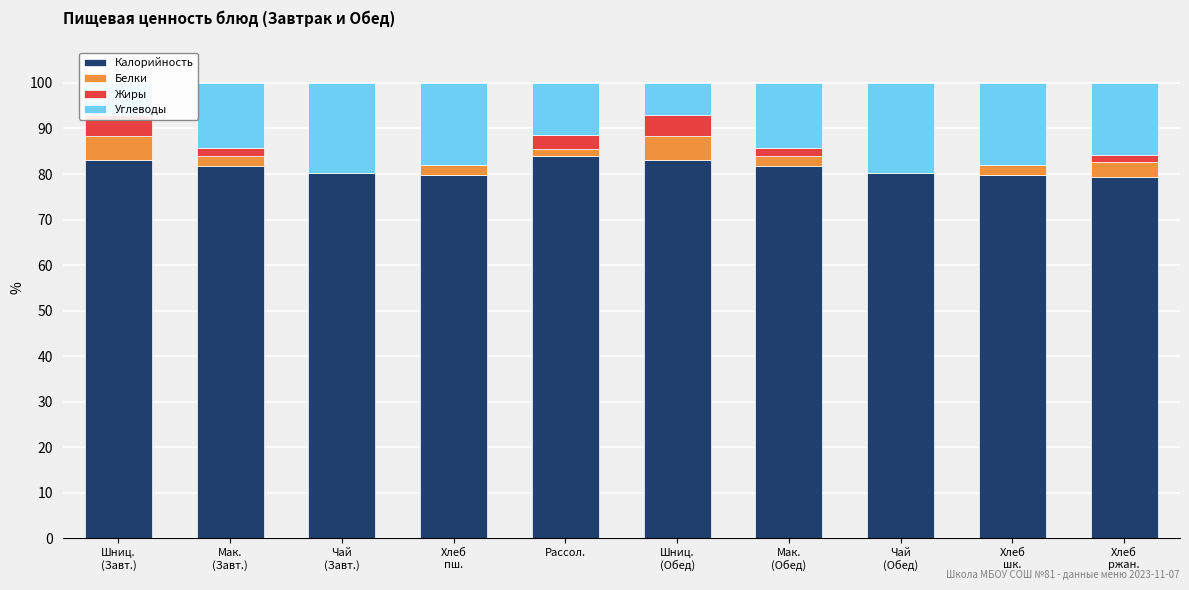

The Жиры series shows -1.9 at Чай
(Обед). True or false?

False